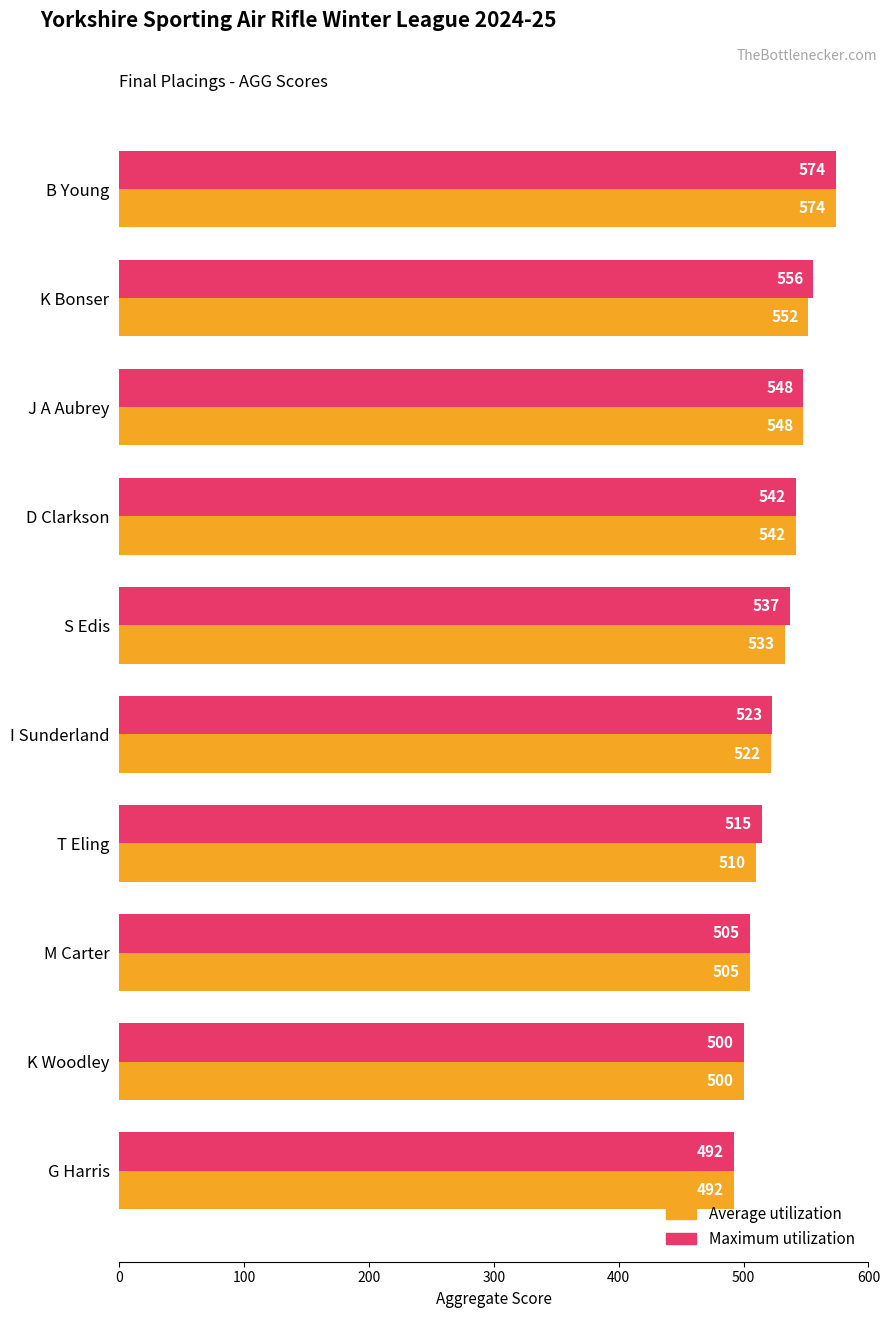

Which series has the largest total across all categories?

Maximum utilization